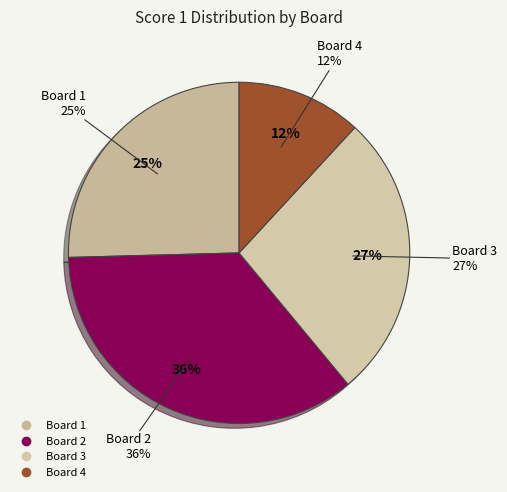

To the nearest percent, what is the difference between the largest and smallest slice percentages?

24%